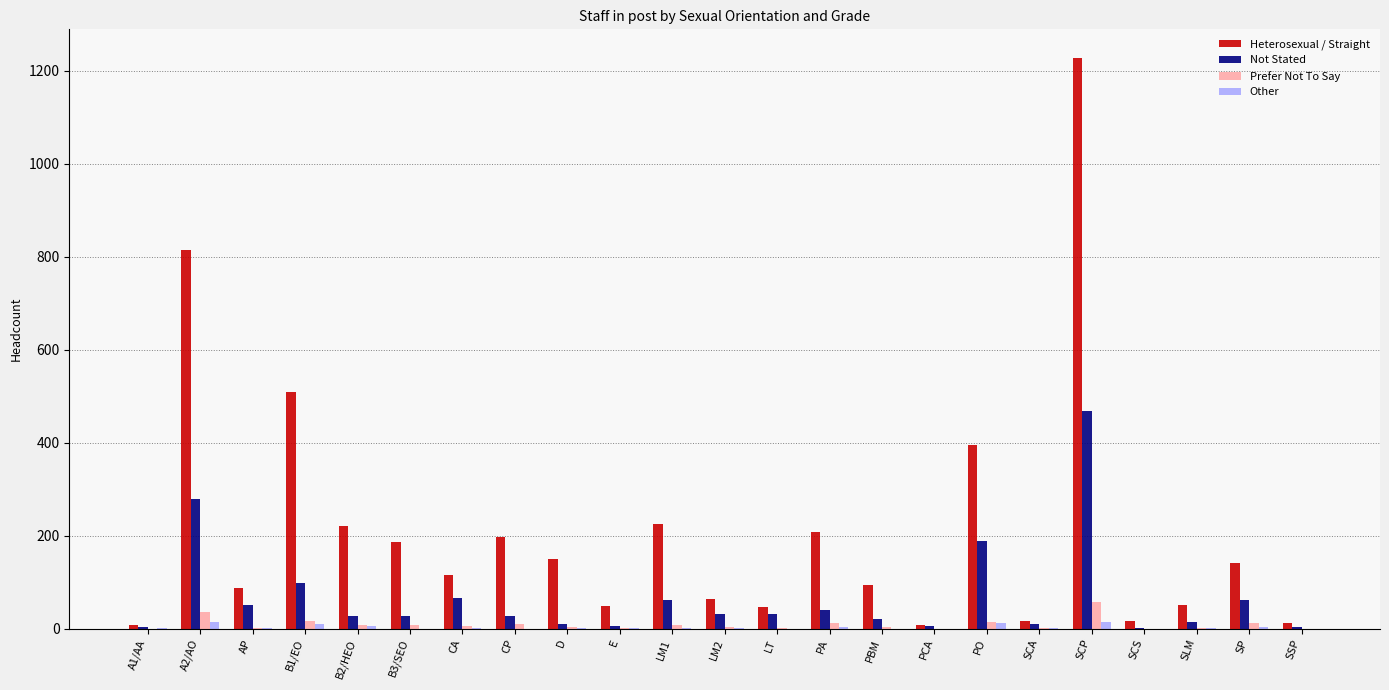

How many groups of bars are there?

23